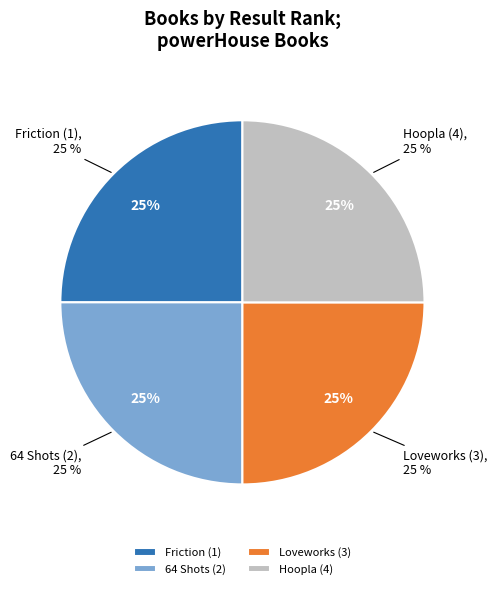

What percentage is the Friction (1) slice, to the nearest percent?

25%